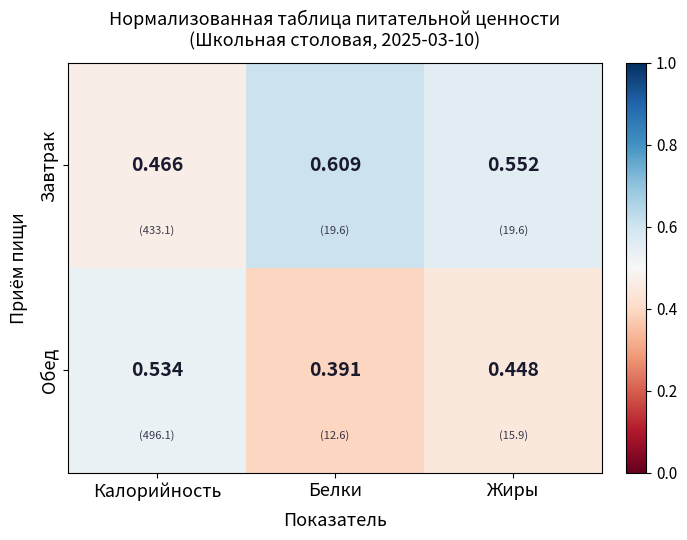

Which category has the highest value in the Обед series?

Калорийность